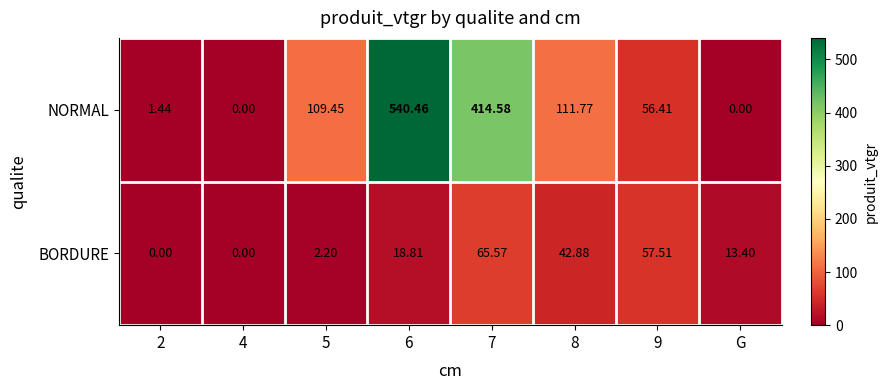

Which series changed the most between 5 and 8?

BORDURE